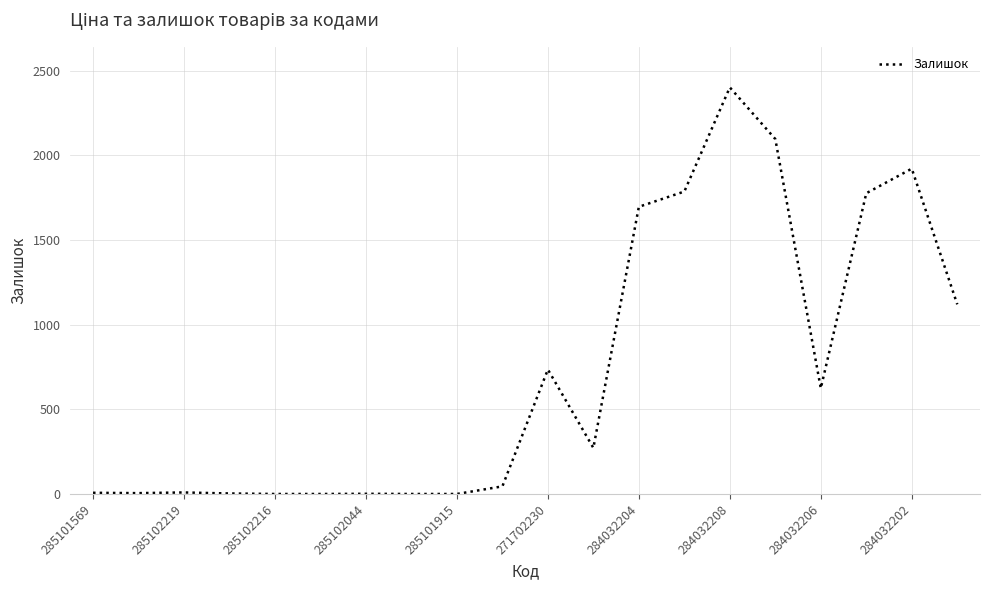

Does the chart have visible grid lines?

Yes